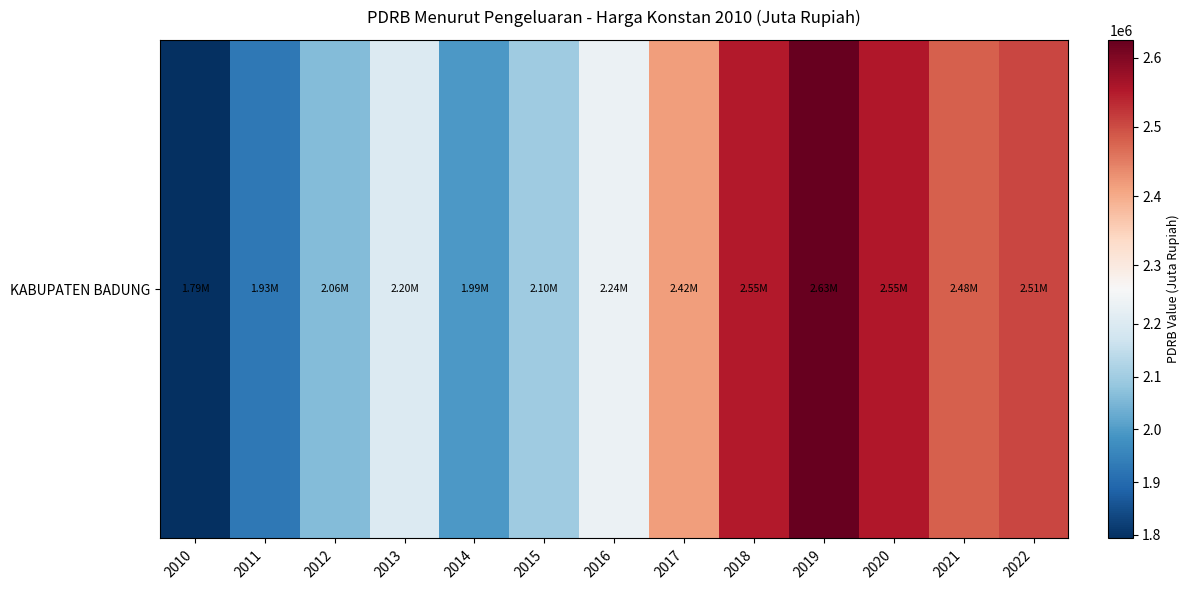

At which label is the value closest to 2209273?

2013